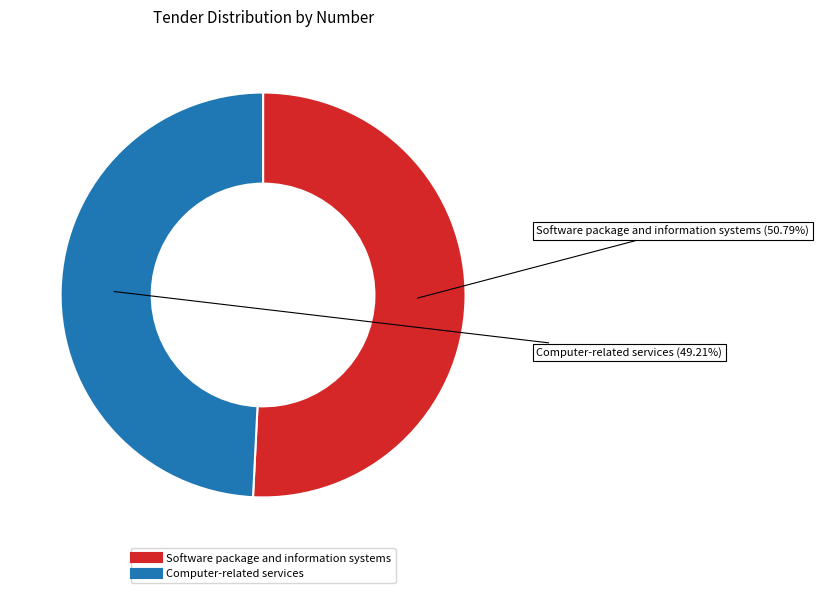

Which slice represents more than half of the pie?

Software package and information systems